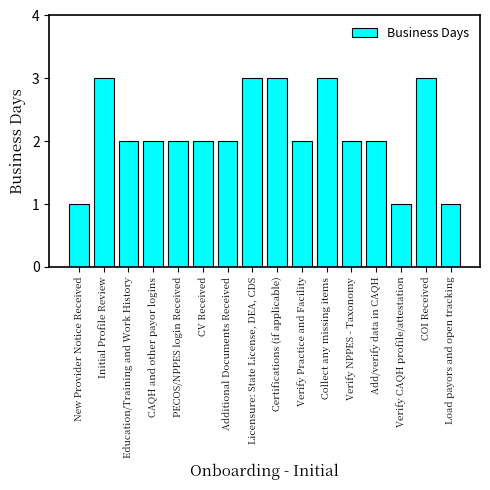

How many data points does each series have?

16